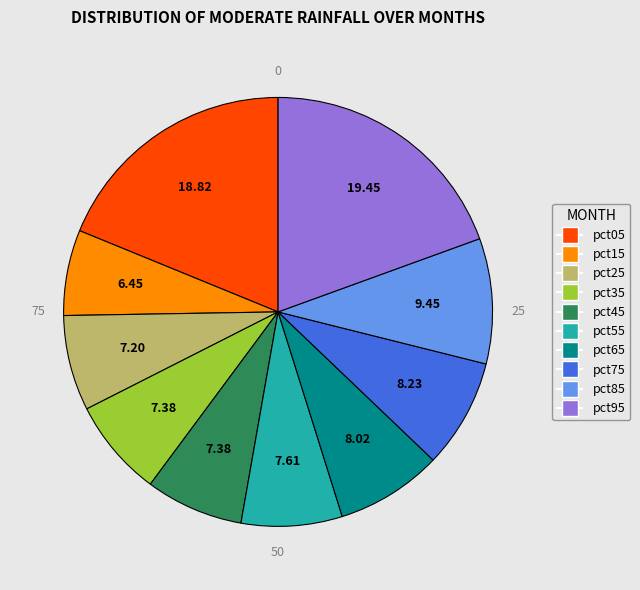

Which category has the smallest portion of the pie?

pct15